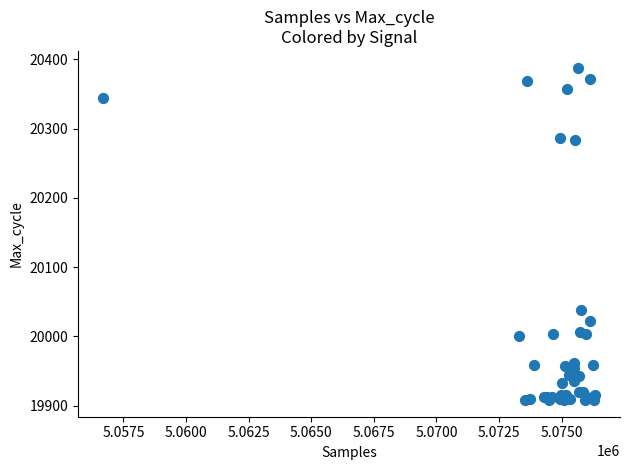

What Y value in the scatter plot is closest to 20148?

20038